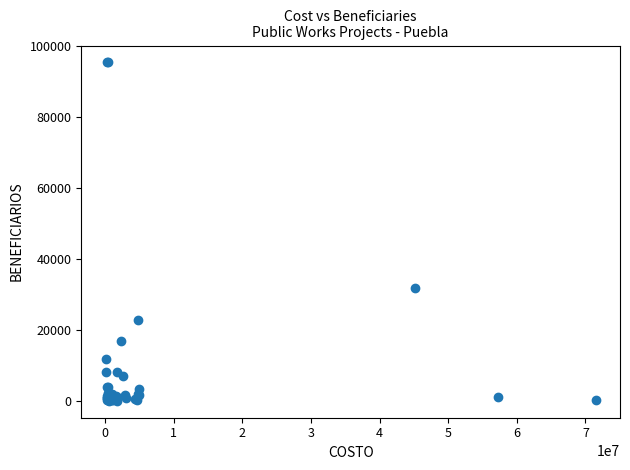

What Y value in the scatter plot is closest to 47692?

31695